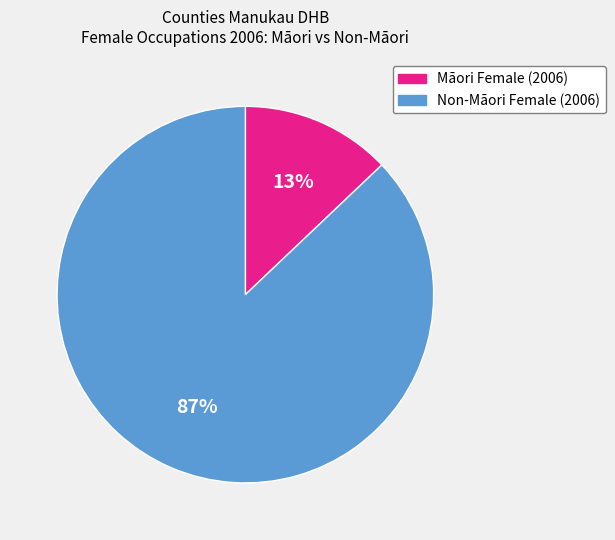

Is there any slice that represents more than half of the pie?

Yes